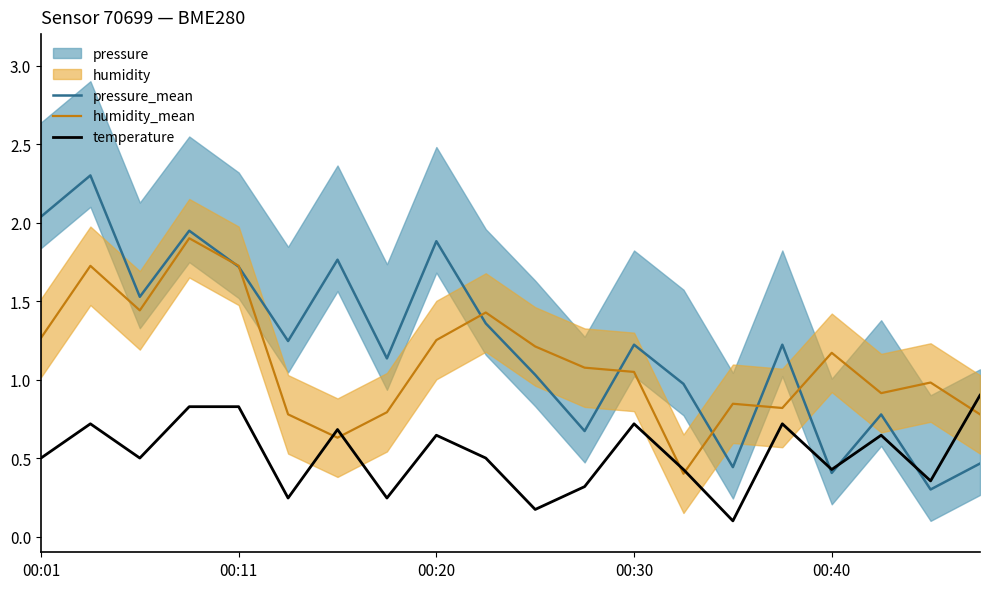

Rank the series by their average value, from highest to lowest.

pressure_mean, humidity_mean, temperature